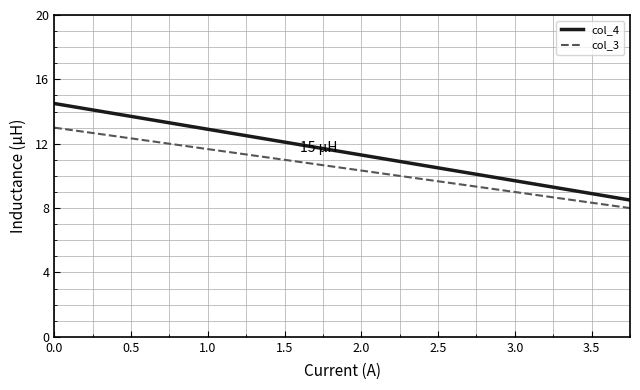

Which series has the largest range (max minus min)?

col_4